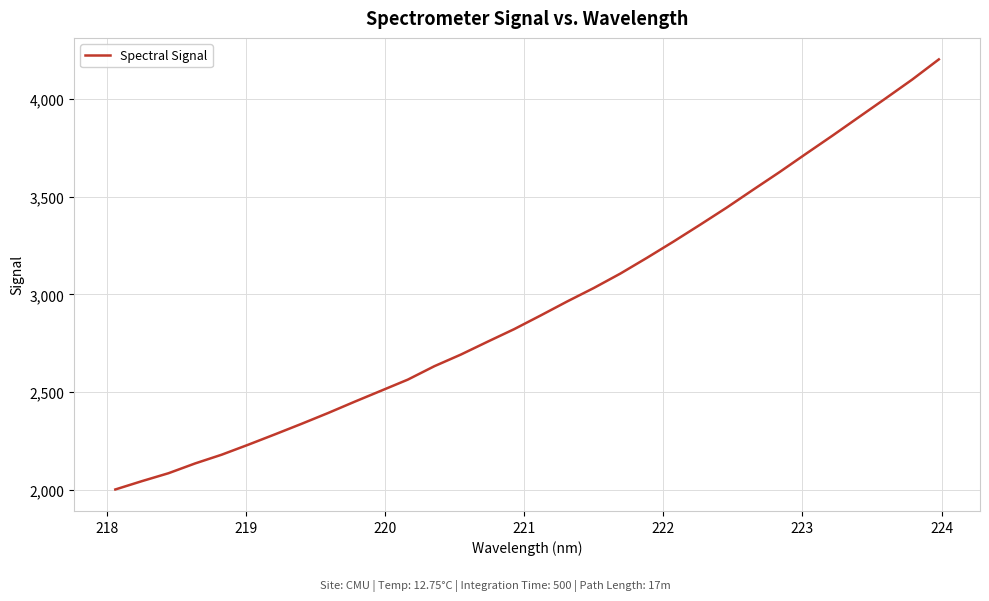

What is the maximum value shown in the chart?

4203.7